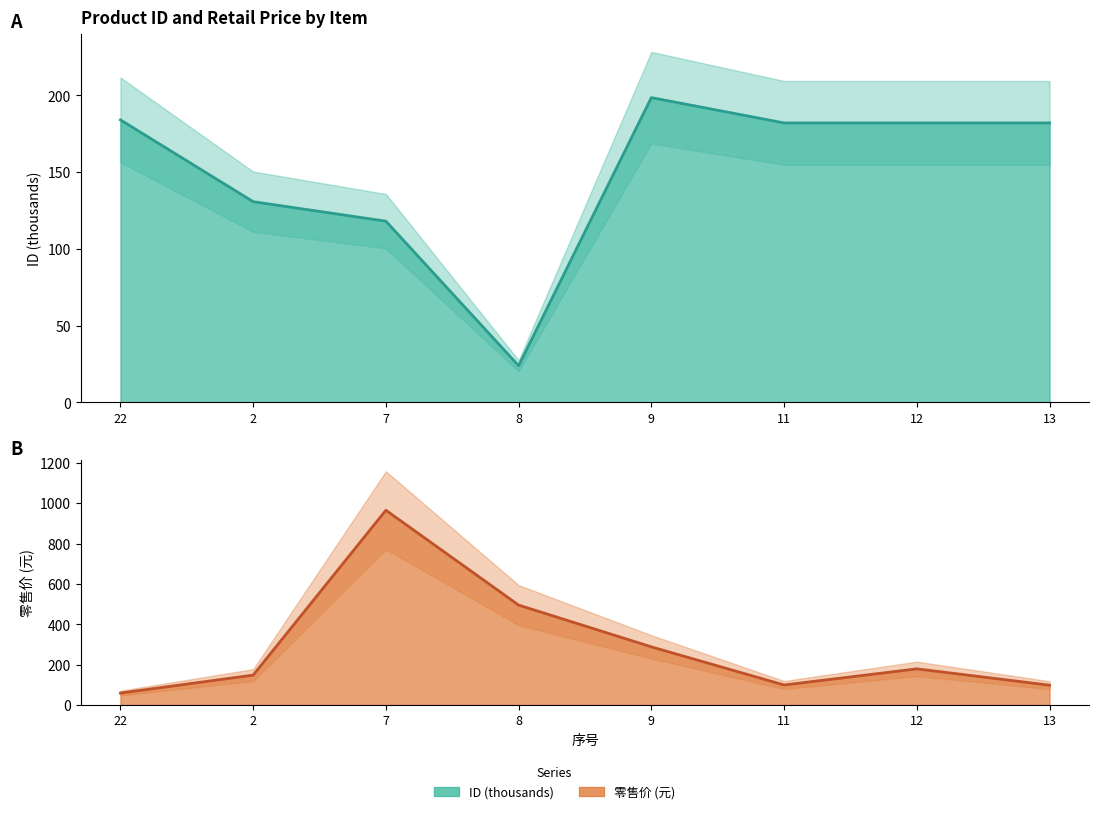

How many lines are shown in the chart?

2